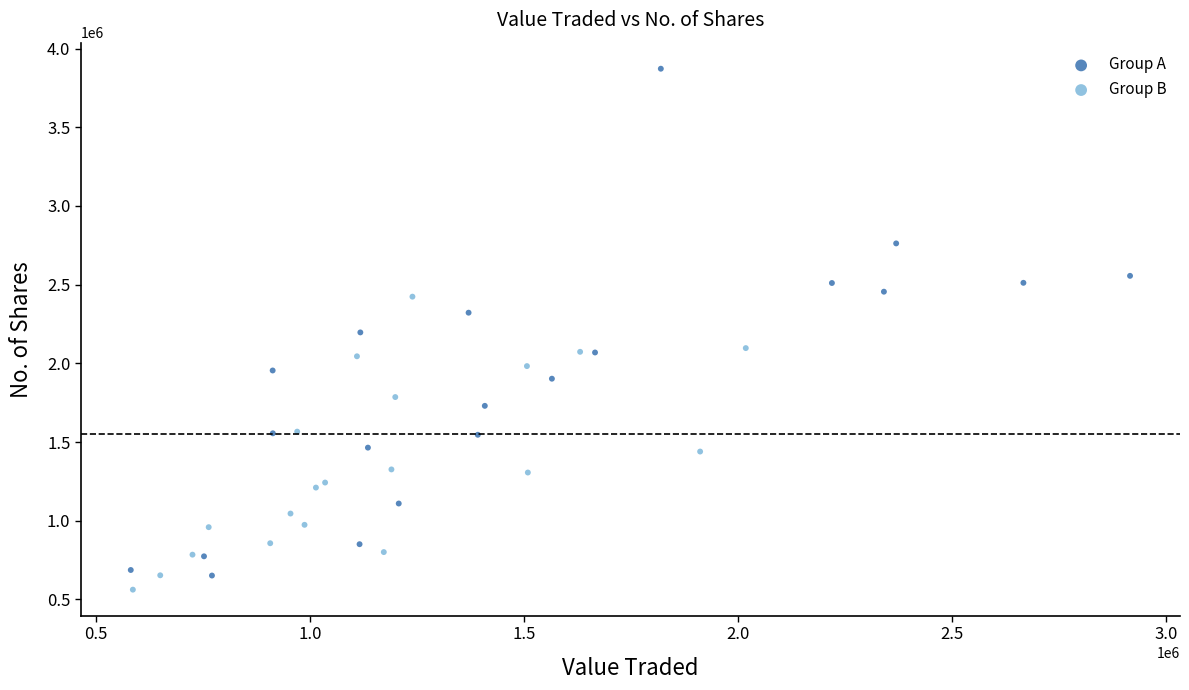

Which series contains the highest Y value?

Group A